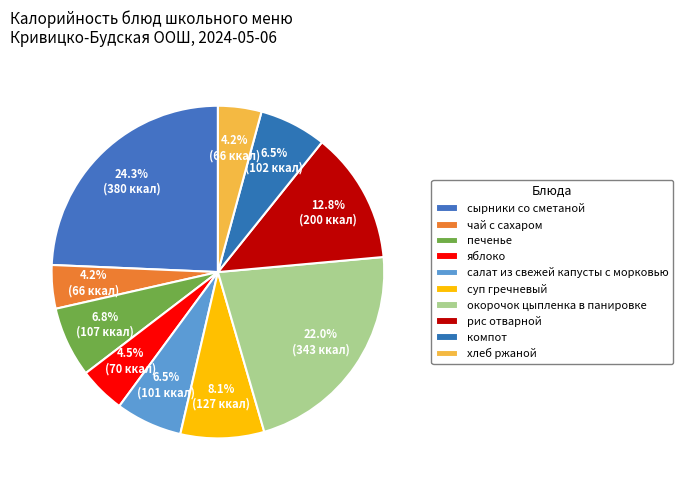

Count the number of slices in the pie.

10